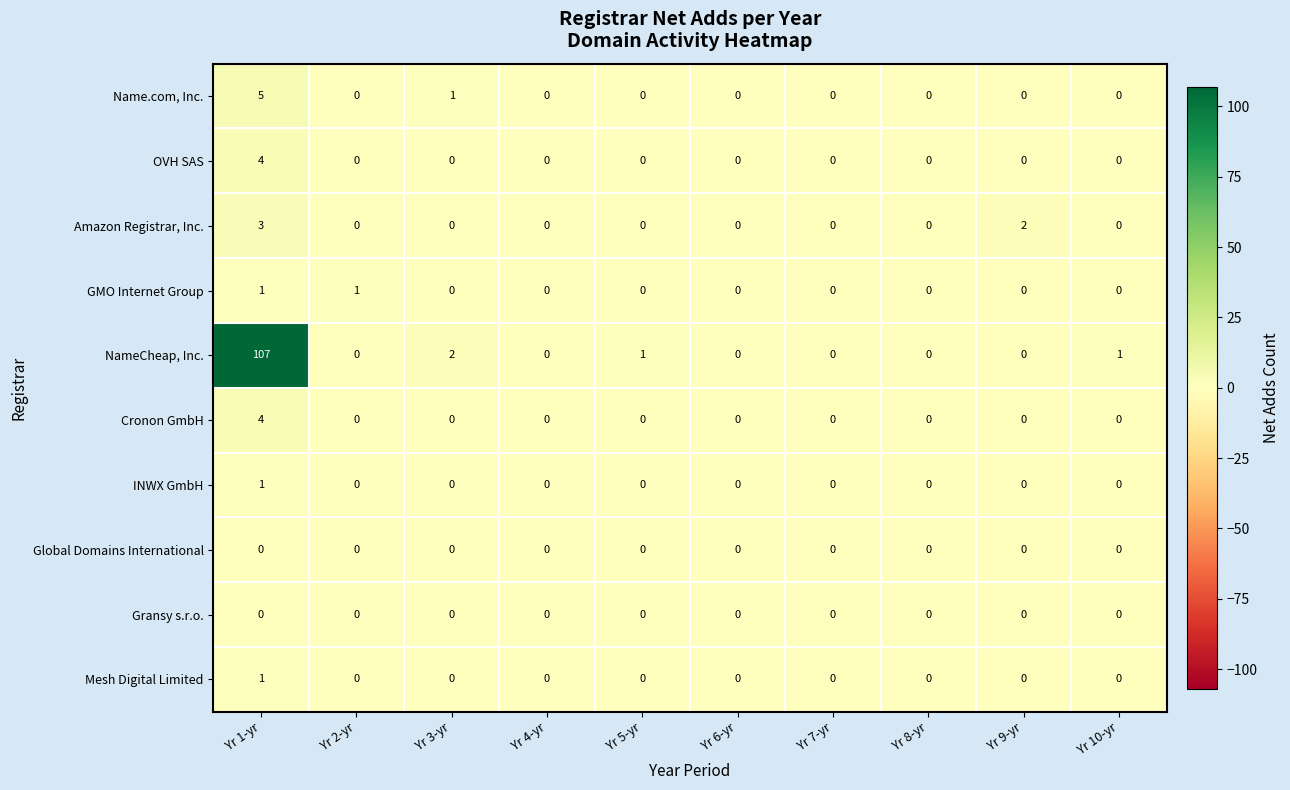

Between Yr 5-yr and Yr 7-yr, which series saw the biggest shift?

NameCheap, Inc.